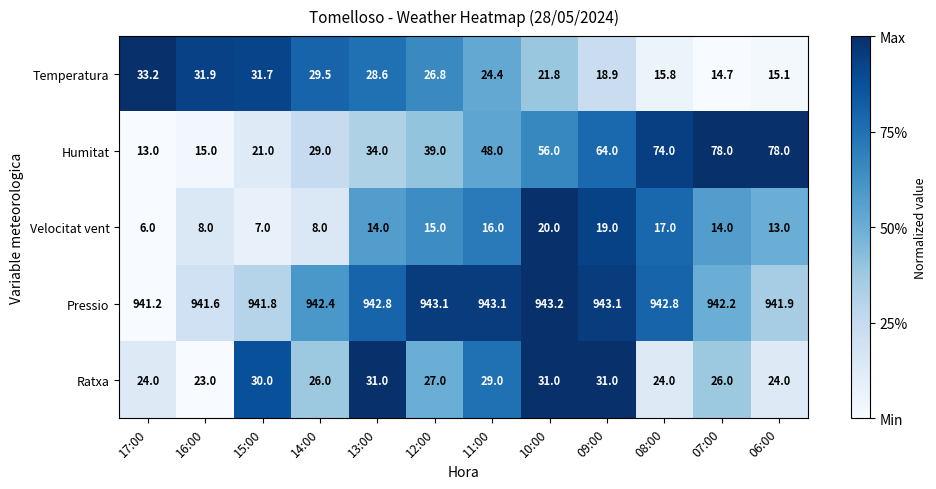

Count the Ratxa values in the range 24 to 31.

11